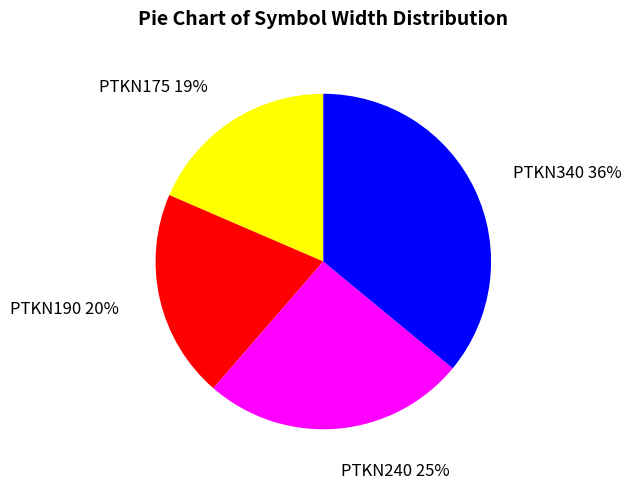

How many segments does this pie chart have?

4